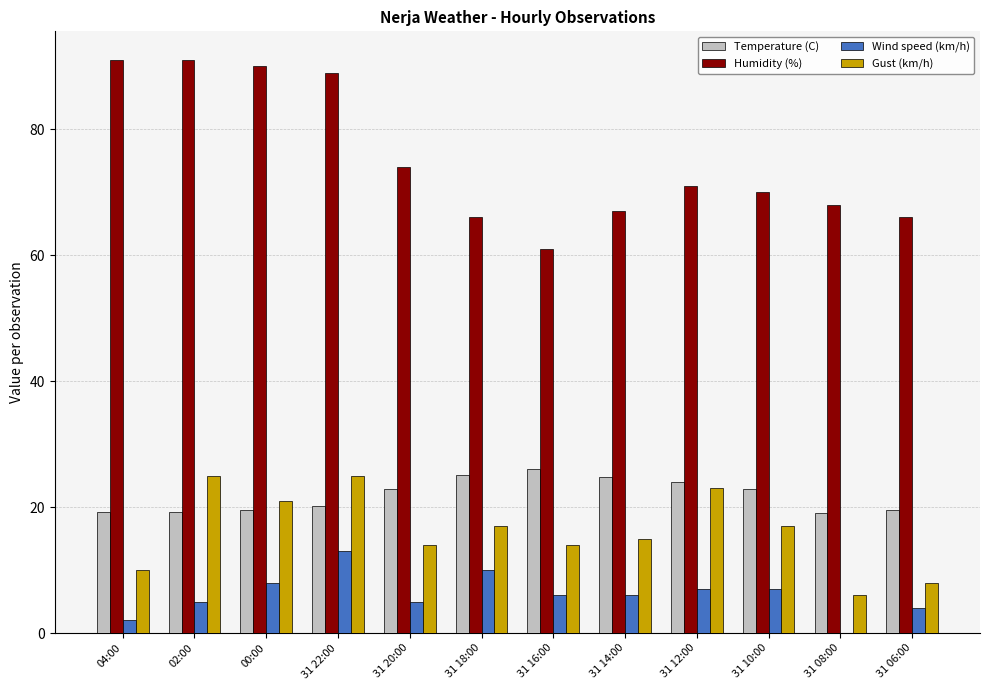

At which label is Humidity (%) closest to 76?

31 20:00